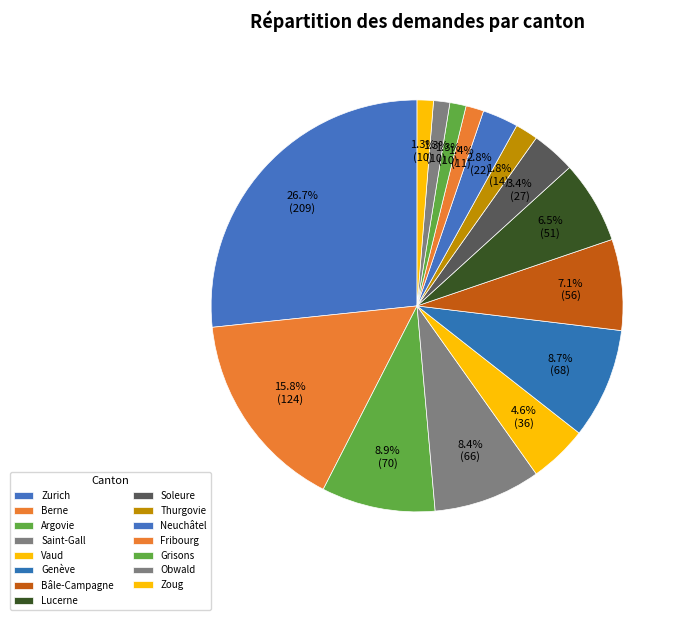

To the nearest percent, what is the difference between the Thurgovie and Obwald slice percentages?

1%